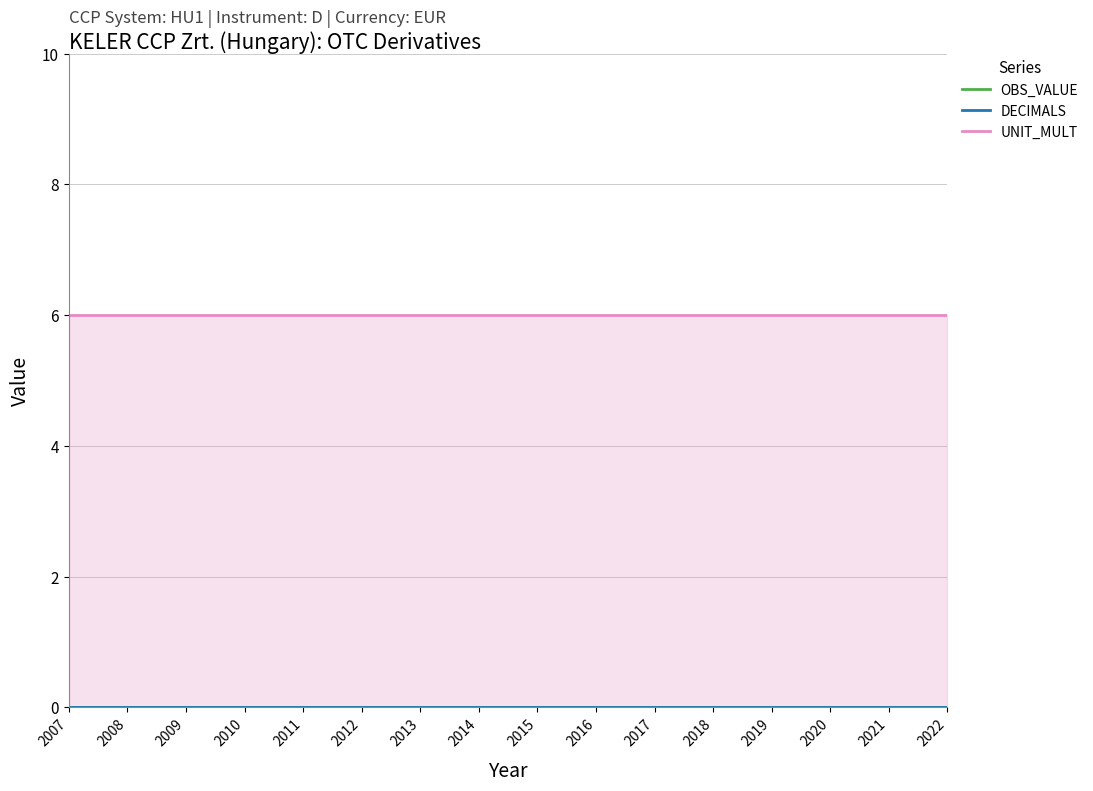

Which category has the lowest value in the UNIT_MULT series?

2007